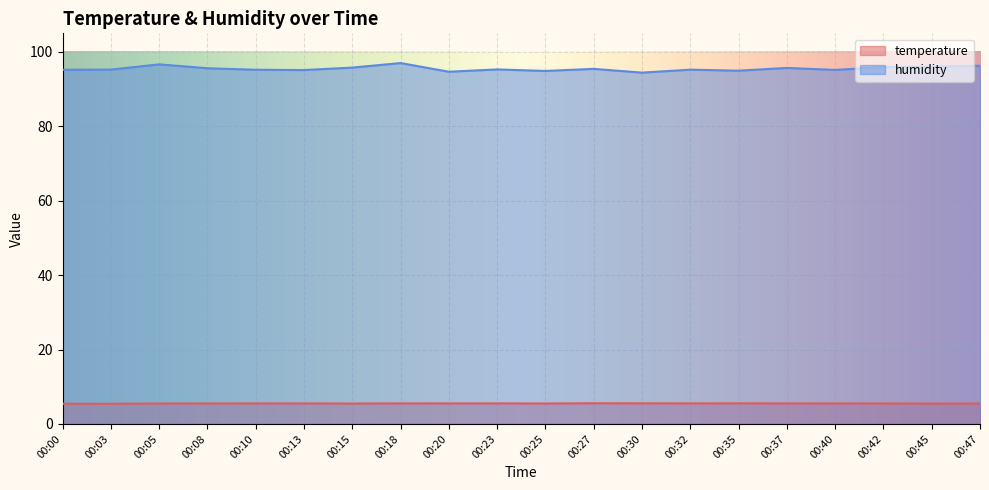

Which category has the highest value in the temperature series?

00:27